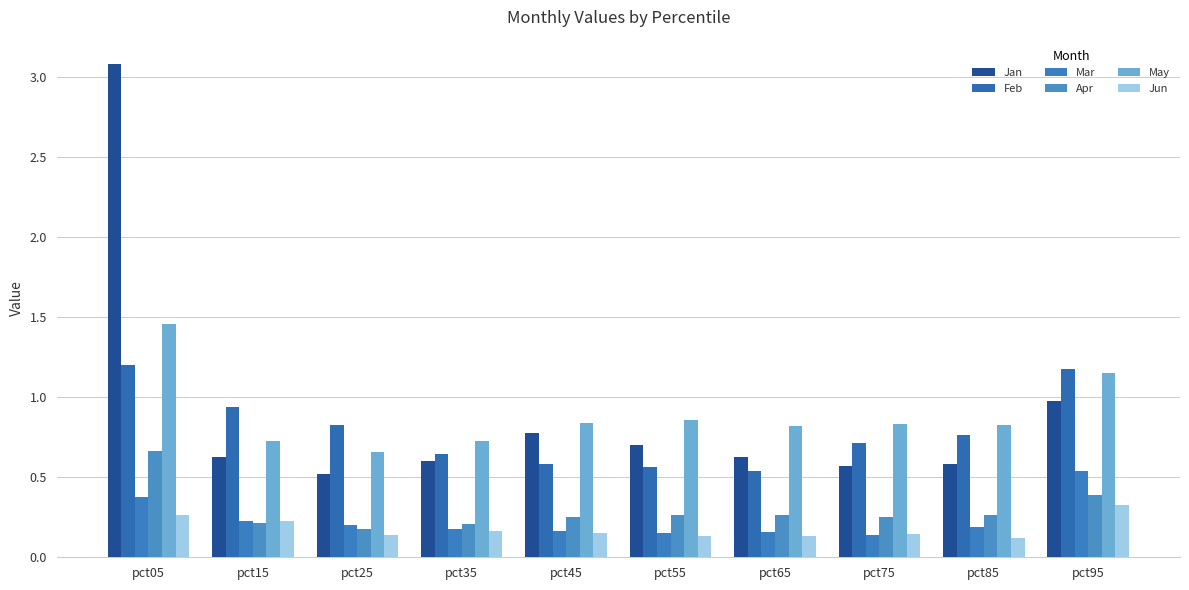

How many groups of bars are there?

10